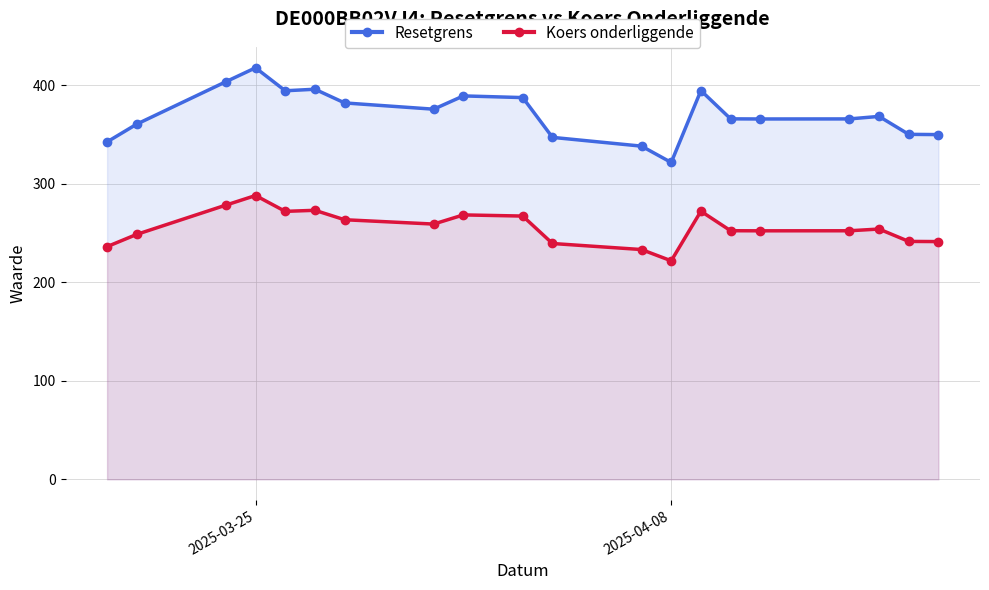

Rank the series by their maximum value, from lowest to highest.

Koers onderliggende, Resetgrens